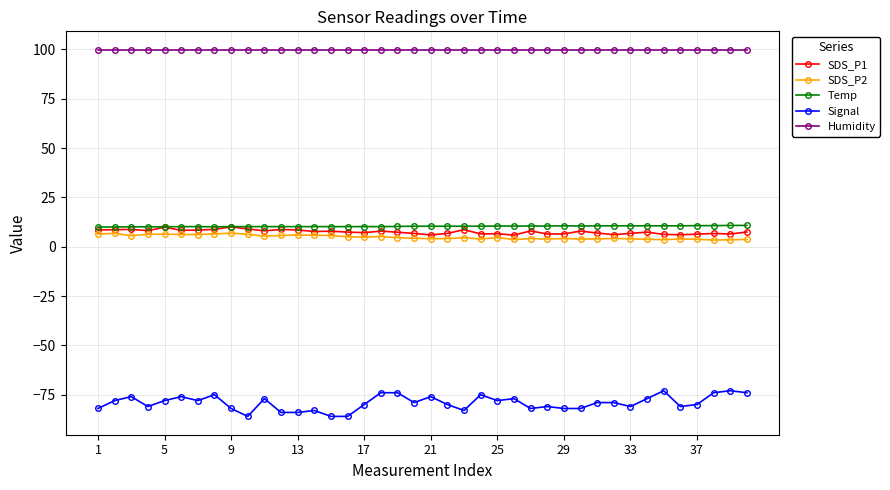

What is the value of the SDS_P1 point at the 5th from the left?

9.9